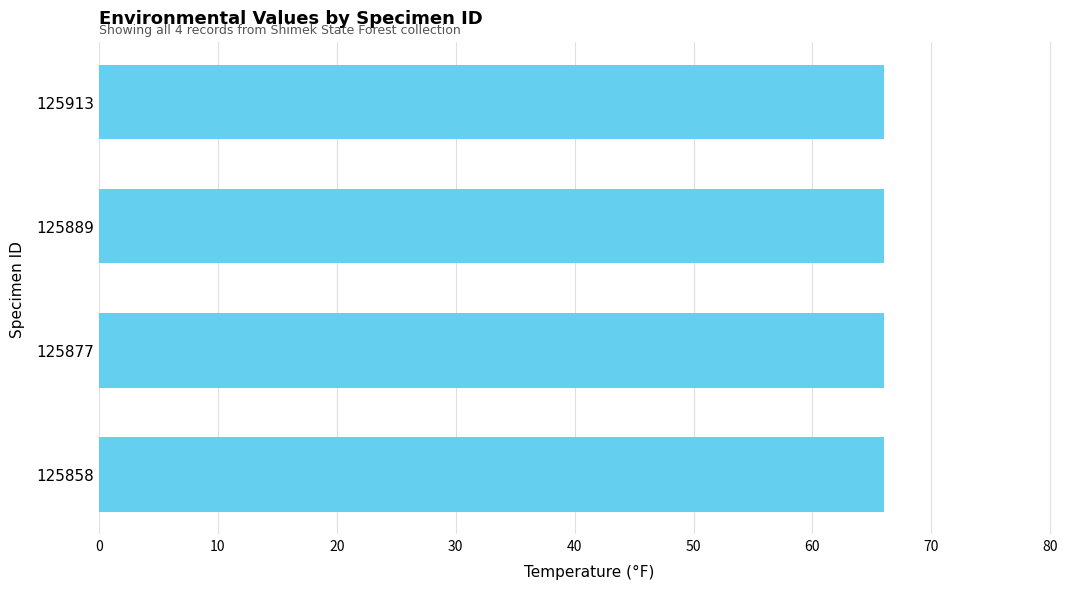

Which has a higher value, 125877 or 125913?

125877